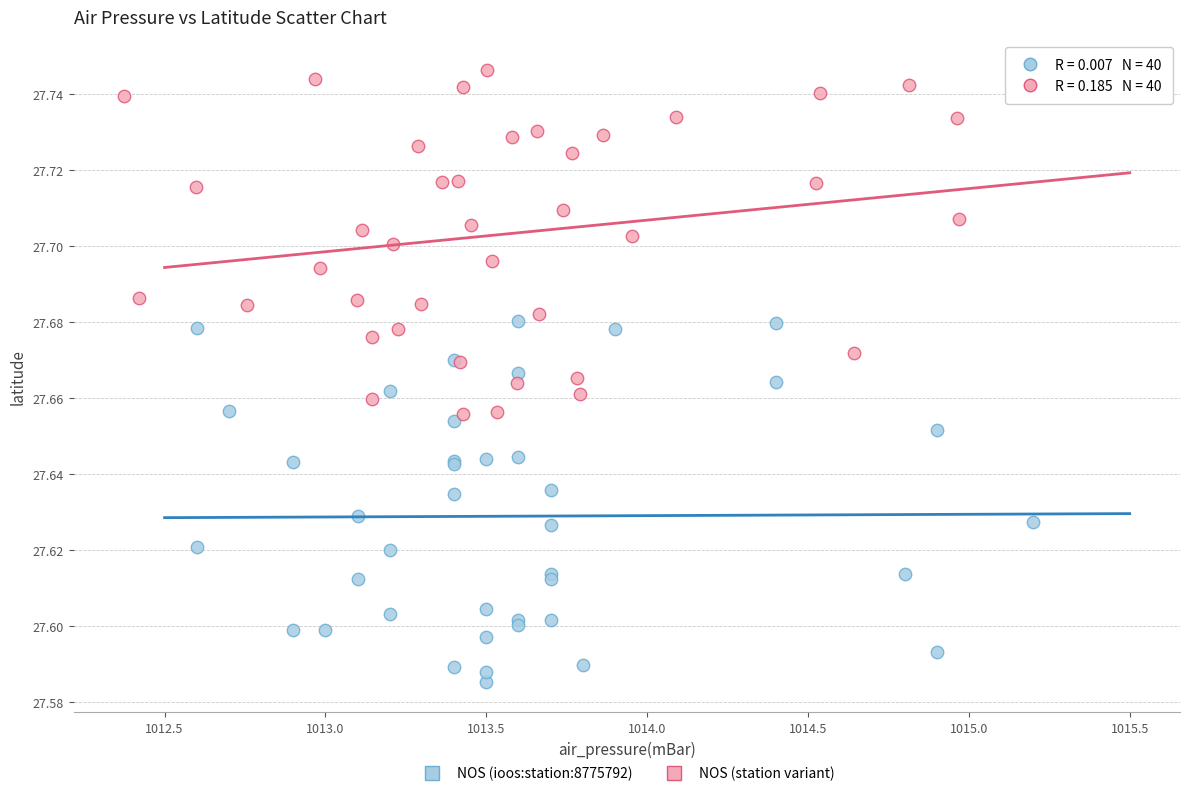

Which series contains the highest Y value?

NOS (station variant)